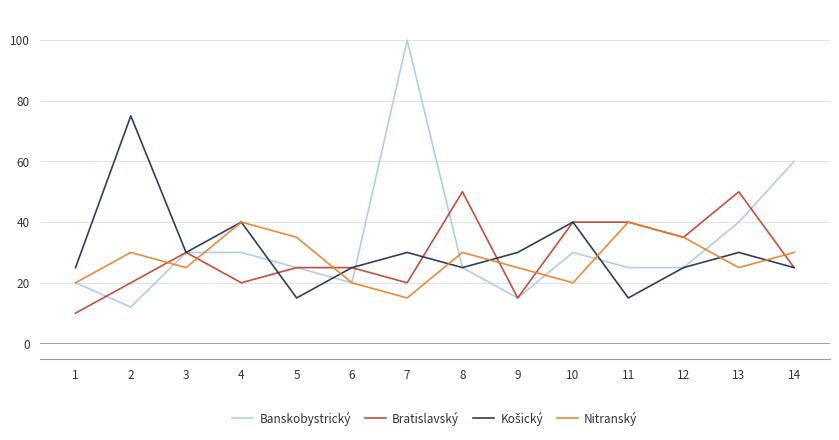

The Bratislavský series shows 45 at 14. True or false?

False